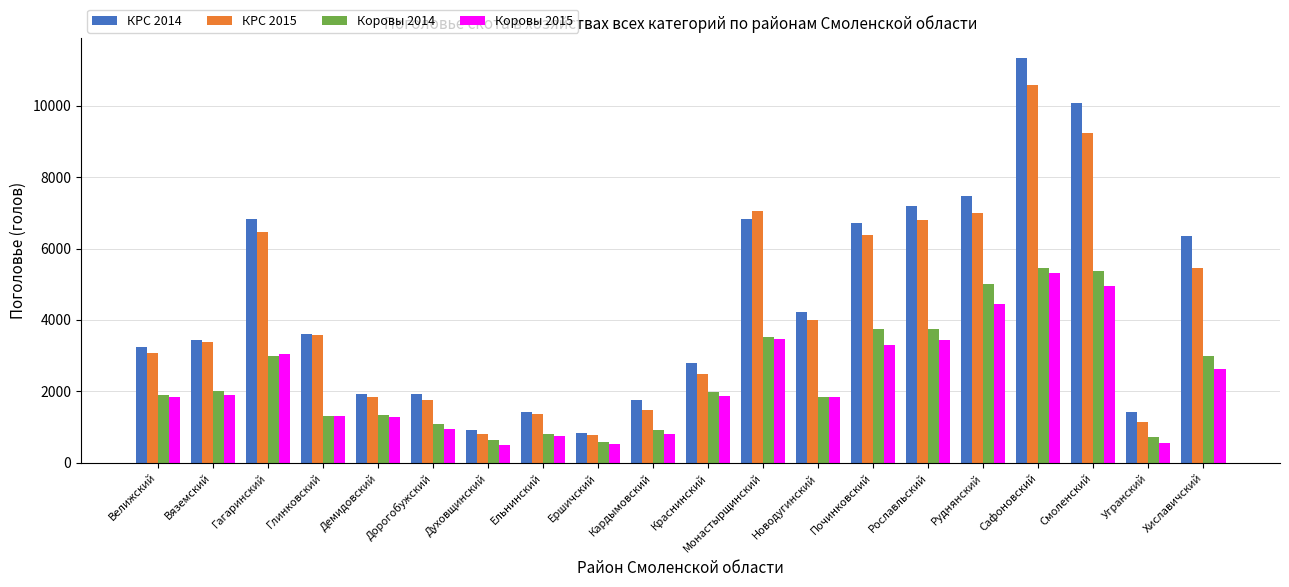

Is it true that Коровы 2015 equals 622.3 at Гагаринский?

False